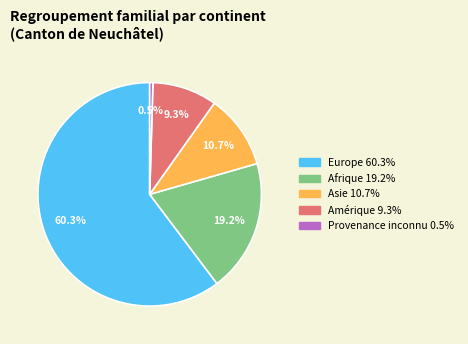

Is Europe the majority of the pie?

Yes